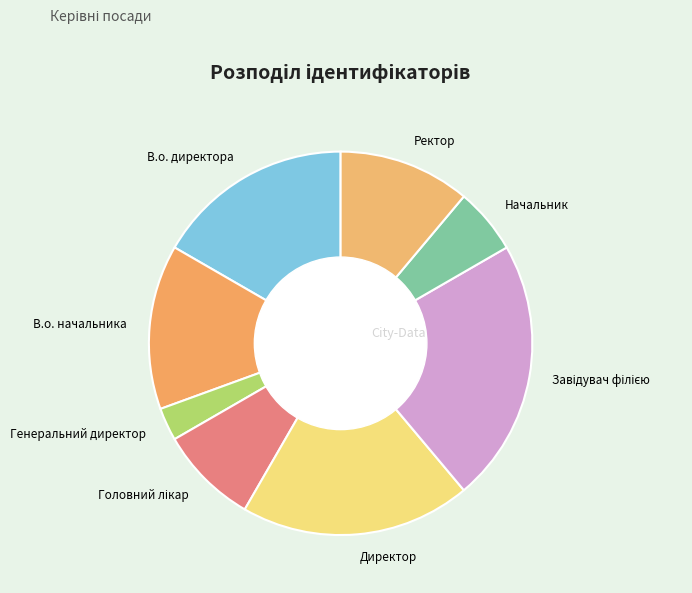

Is there a majority slice in this chart?

No